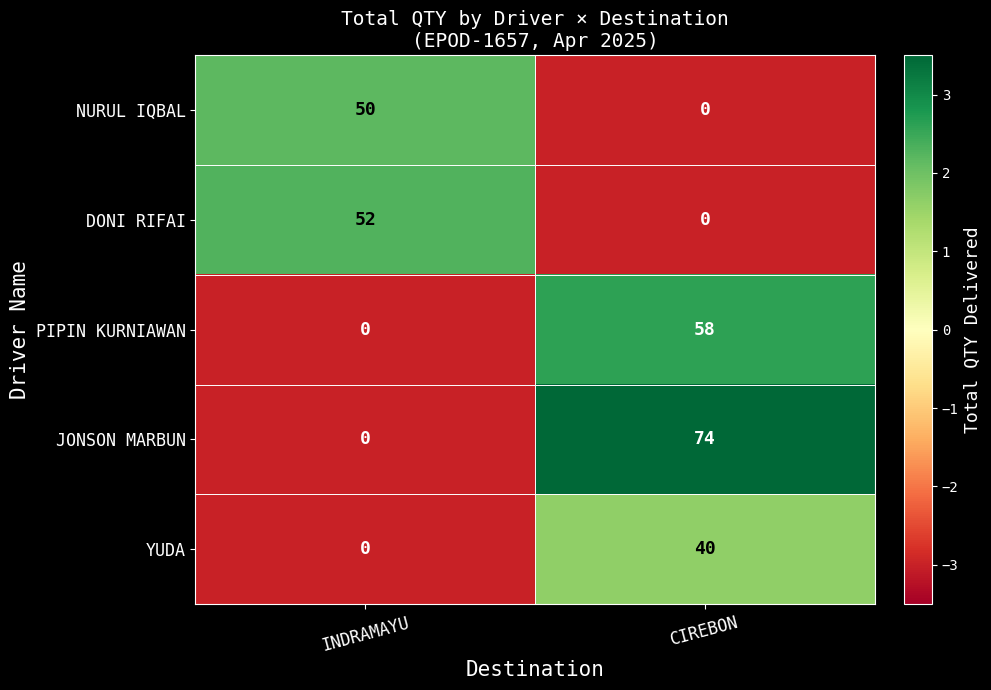

The PIPIN KURNIAWAN series shows 85 at CIREBON. True or false?

False